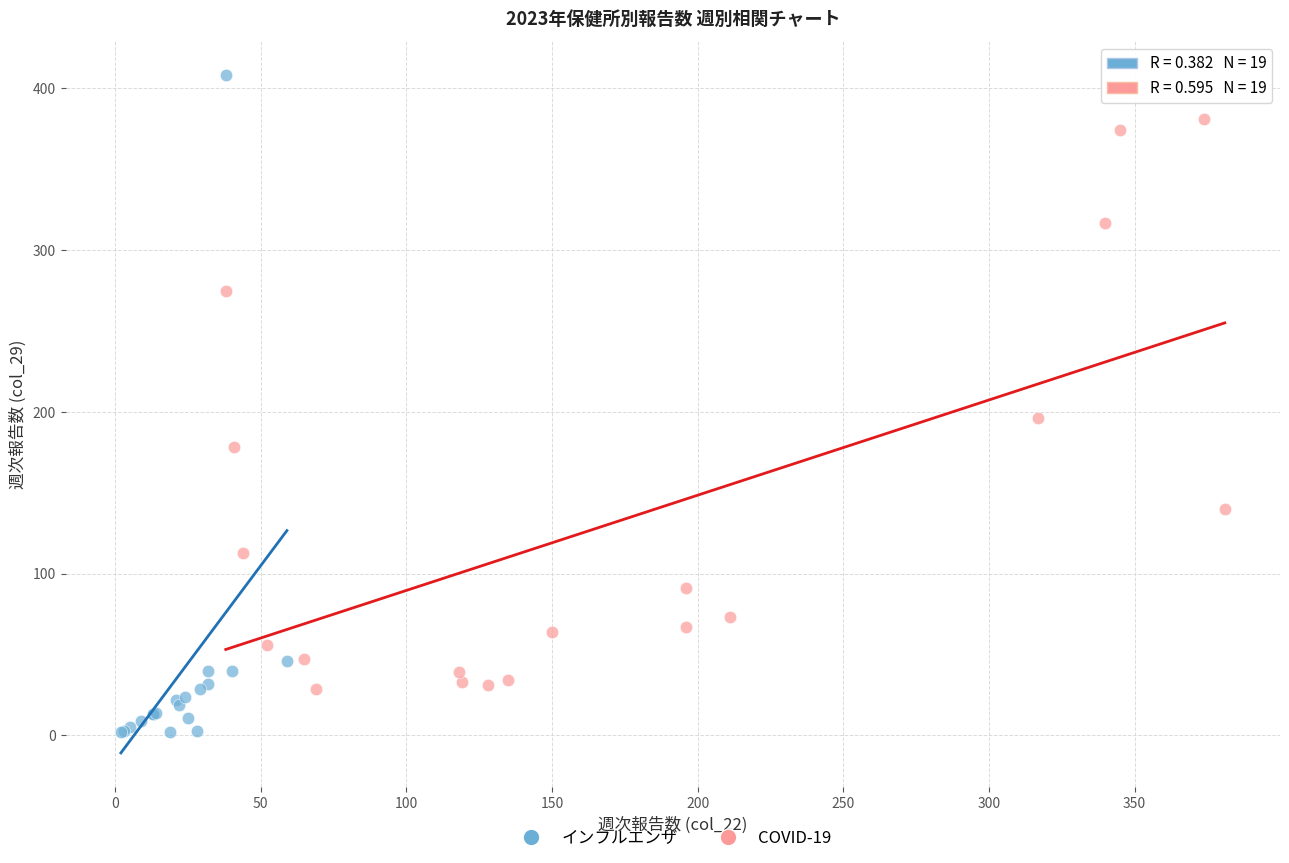

What are all the series names shown in the legend?

インフルエンザ, COVID-19